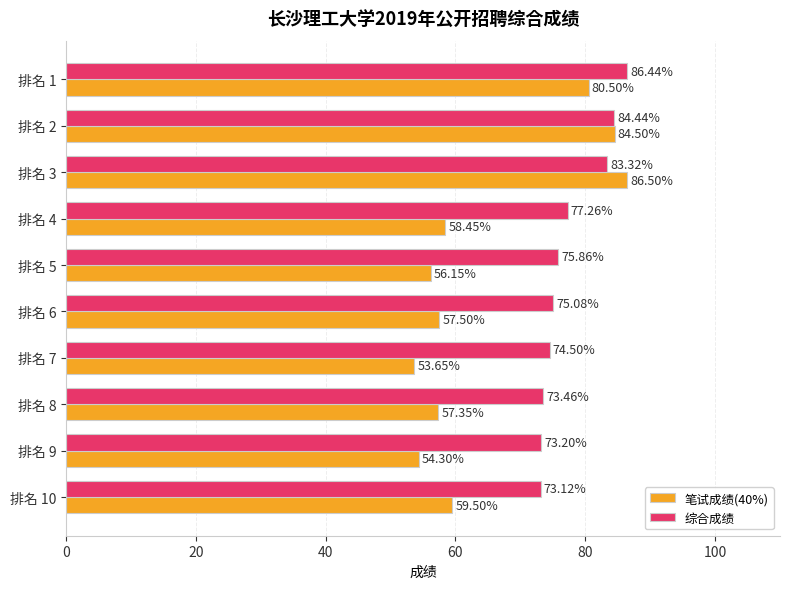

What is the sum of all 综合成绩 values?

776.7